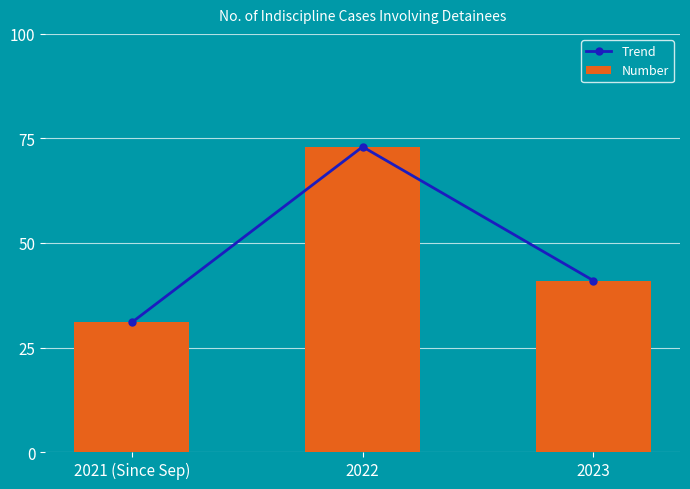

At 2022, list the series in order from smallest to largest.

Trend, Number